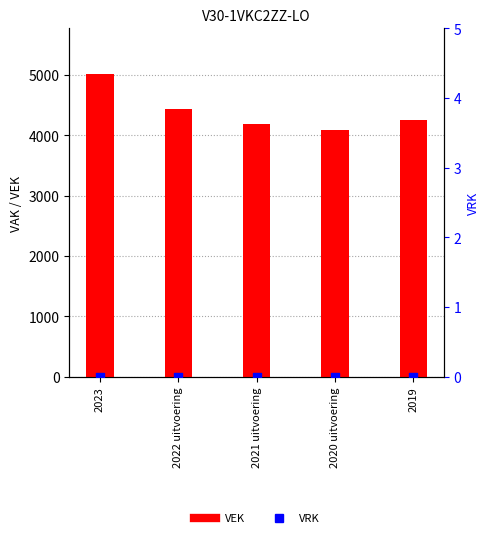

At how many categories does at least one series exceed 3031?

5